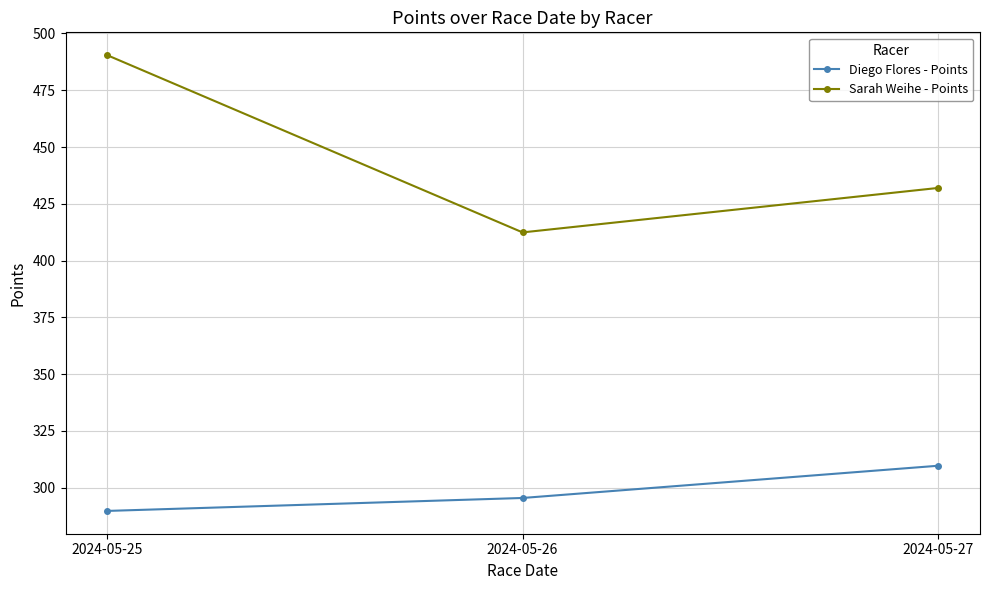

Reading left to right, list all the values displayed in this chart.

Diego Flores - Points: 289.8	295.5	309.7
Sarah Weihe - Points: 490.5	412.4	432.0